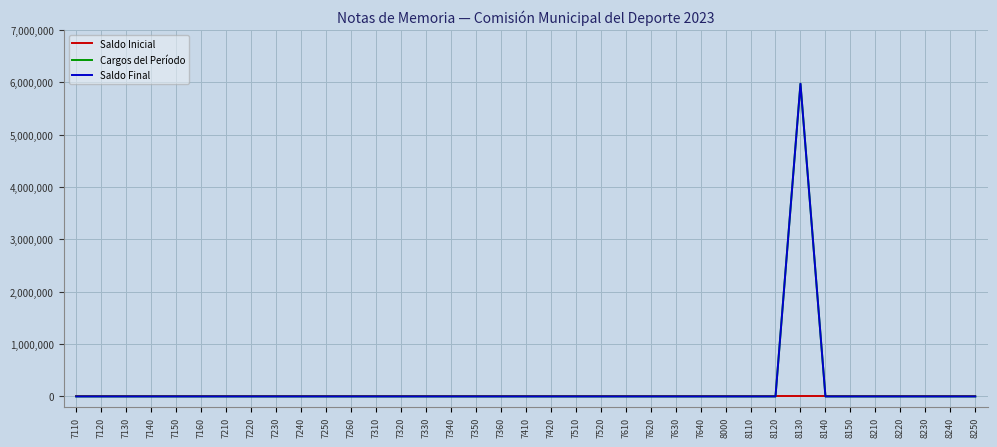

At which category is the sum across all series the highest?

8130